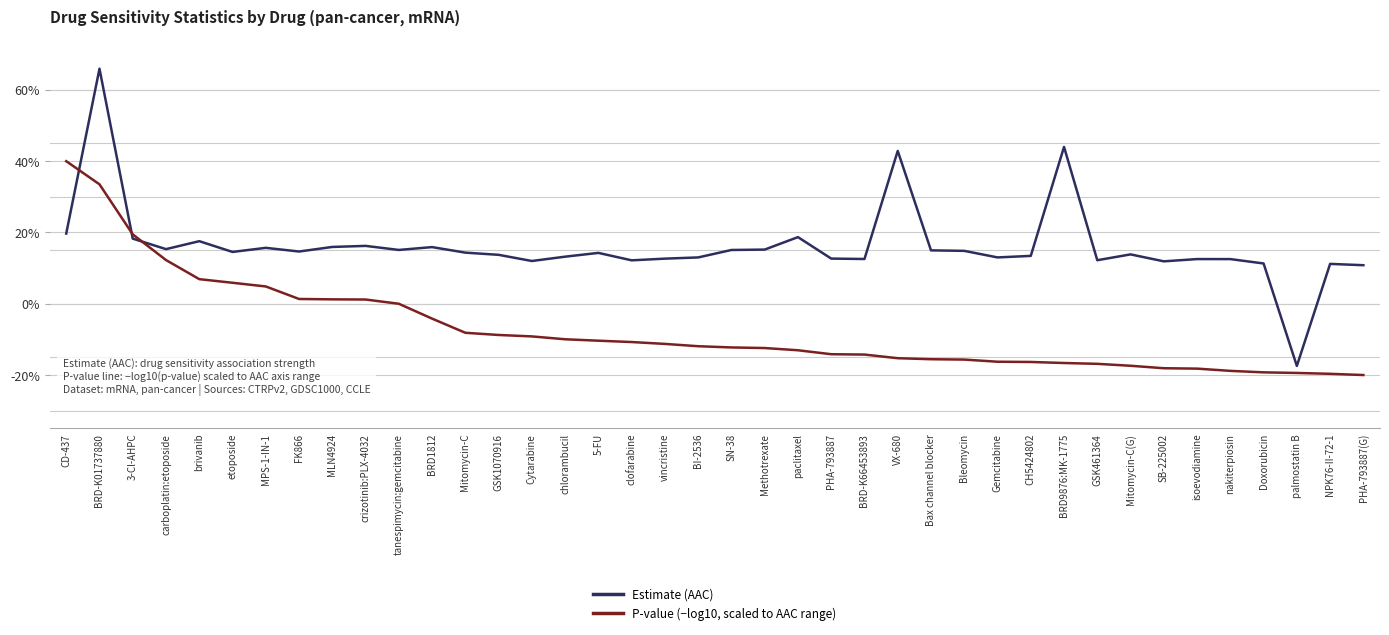

What are all the series names shown in the legend?

Estimate (AAC), P-value (−log10, scaled to AAC range)